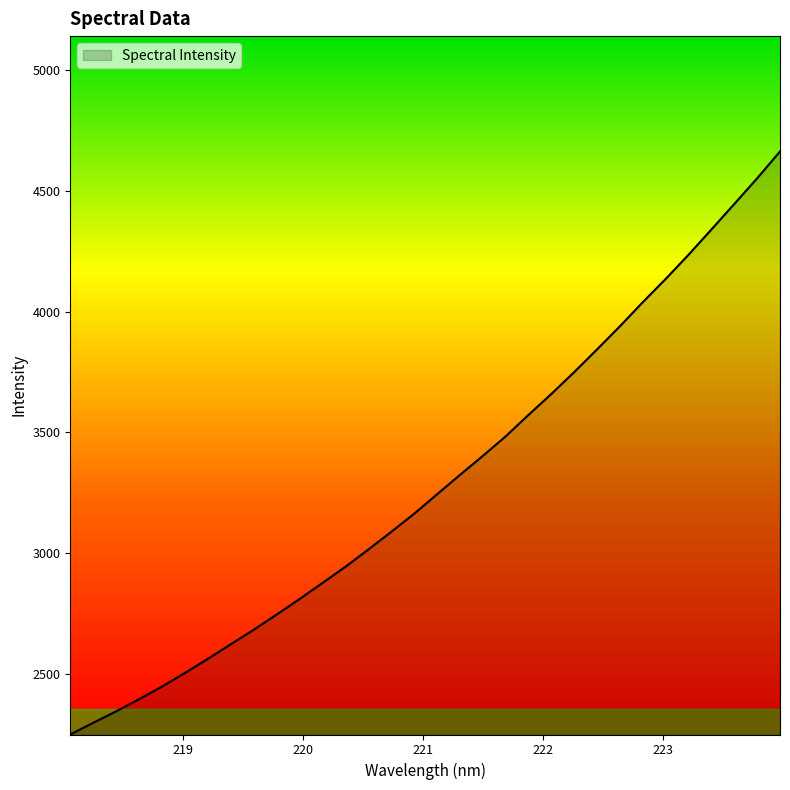

What is the greatest value displayed?

4663.3